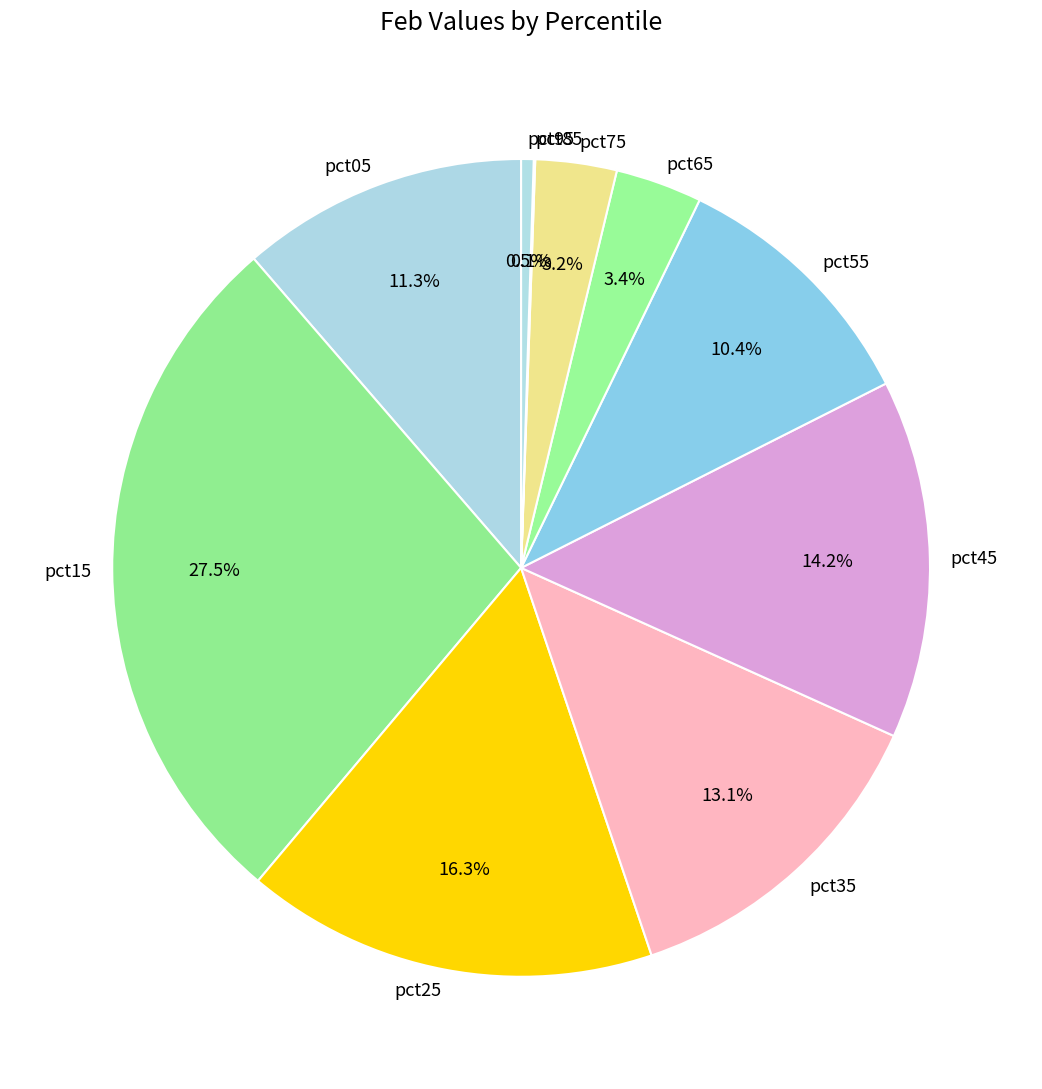

Is there a majority slice in this chart?

No